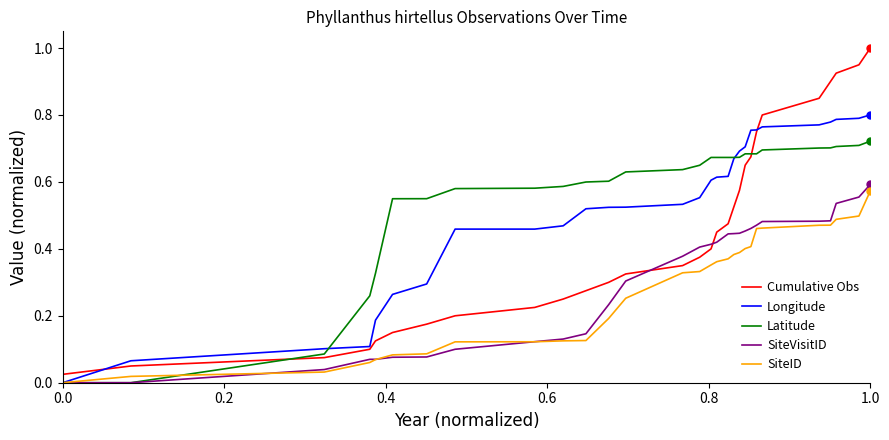

Which series has the widest spread of values?

Cumulative Obs